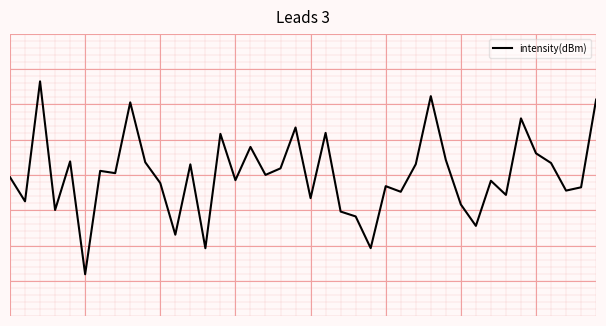

Rank the categories by value from lowest to highest.

5, 13, 24, 11, 31, 23, 22, 3, 30, 1, 20, 33, 26, 37, 38, 25, 10, 32, 15, 0, 17, 7, 6, 18, 12, 27, 36, 9, 4, 29, 35, 16, 14, 21, 19, 34, 8, 39, 28, 2